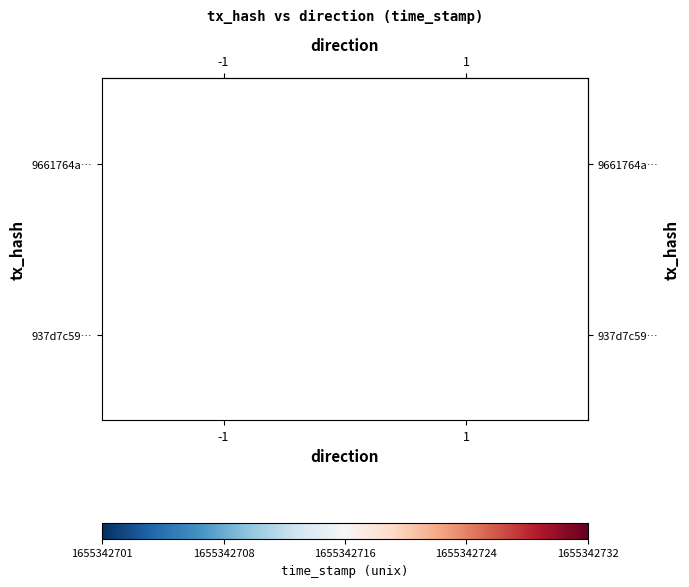

How many values in 9661764a714b119fe61dc8636c713458554a7d1 are below zero?

1